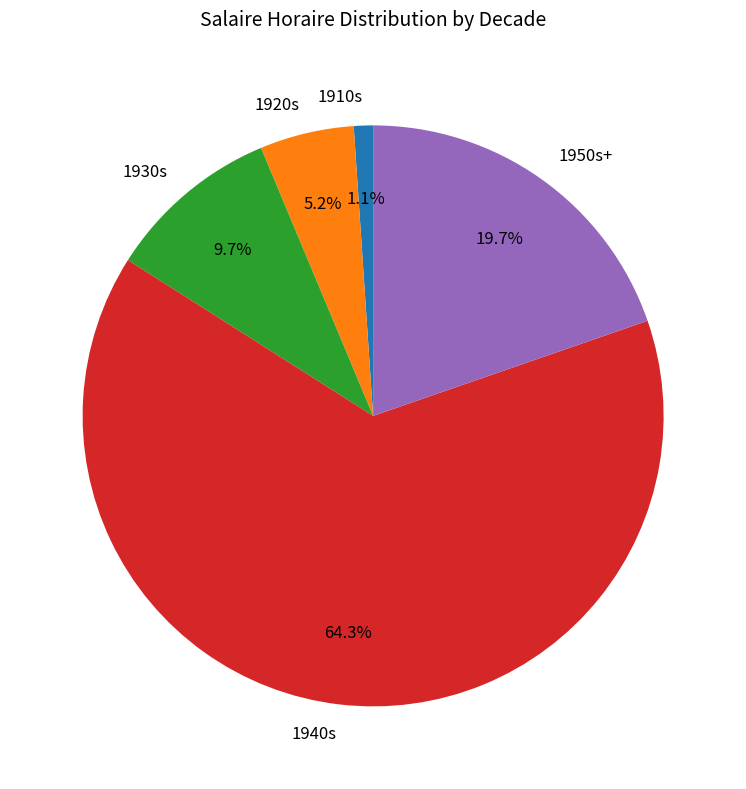

What is the largest slice in the pie chart?

1940s